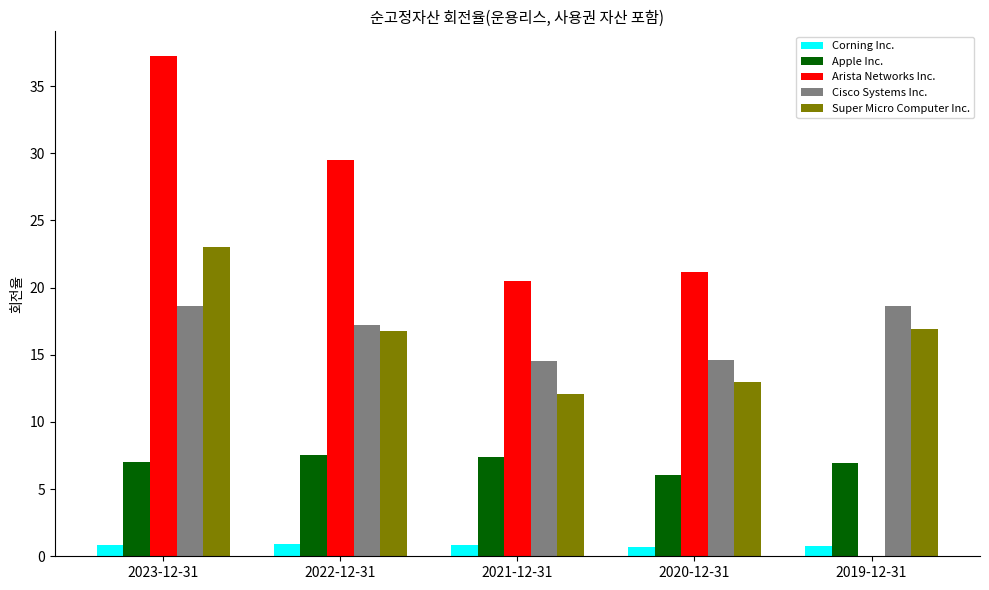

What are all the series names shown in the legend?

Corning Inc., Apple Inc., Arista Networks Inc., Cisco Systems Inc., Super Micro Computer Inc.